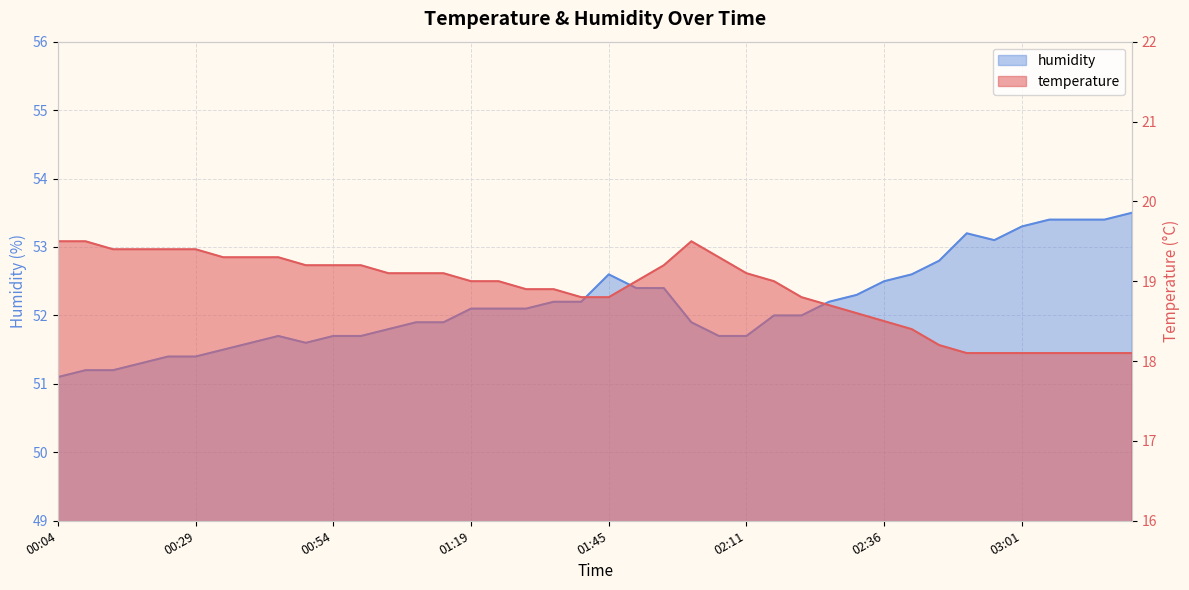

The humidity series shows 53.4 at 03:16. True or false?

True